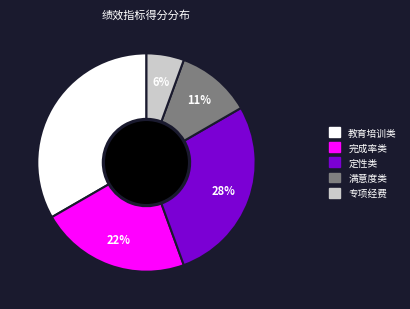

Does any single category account for the majority?

No